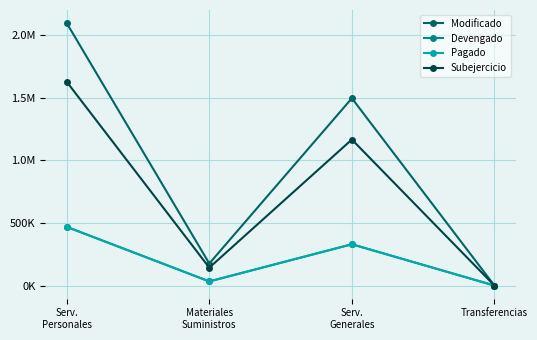

Which series changed the most between Serv.
Personales and Materiales
Suministros?

Modificado